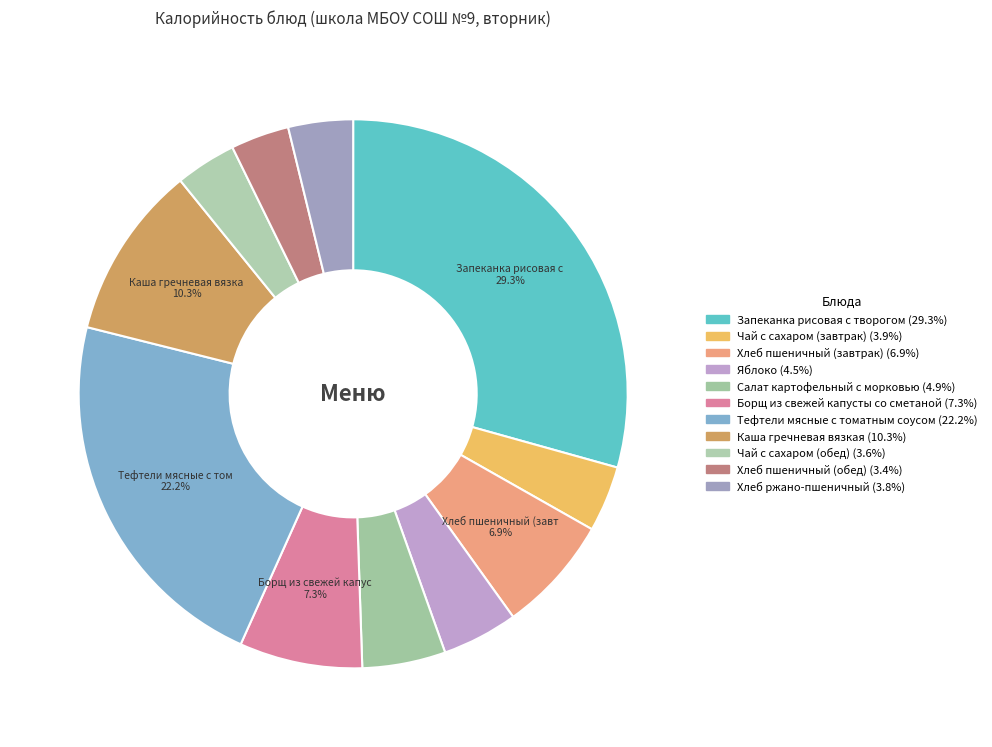

Count the number of slices in the pie.

11